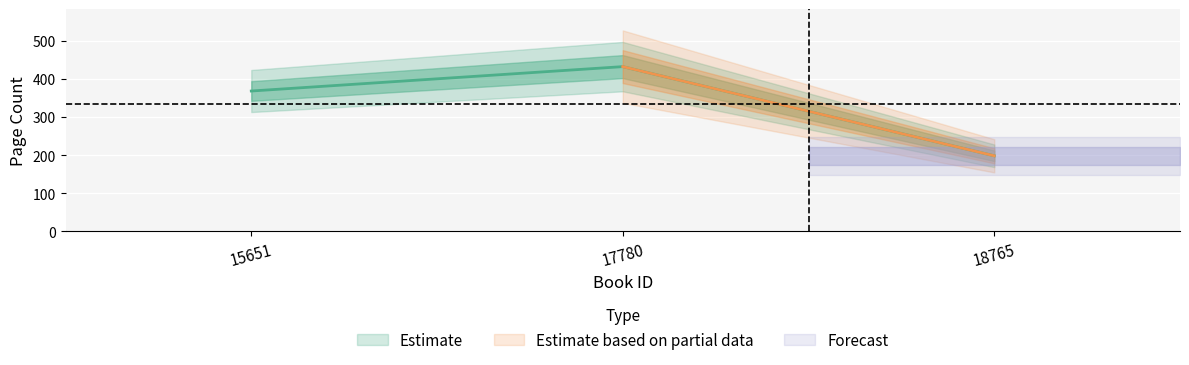

Reading left to right, list all the values displayed in this chart.

368	432	198